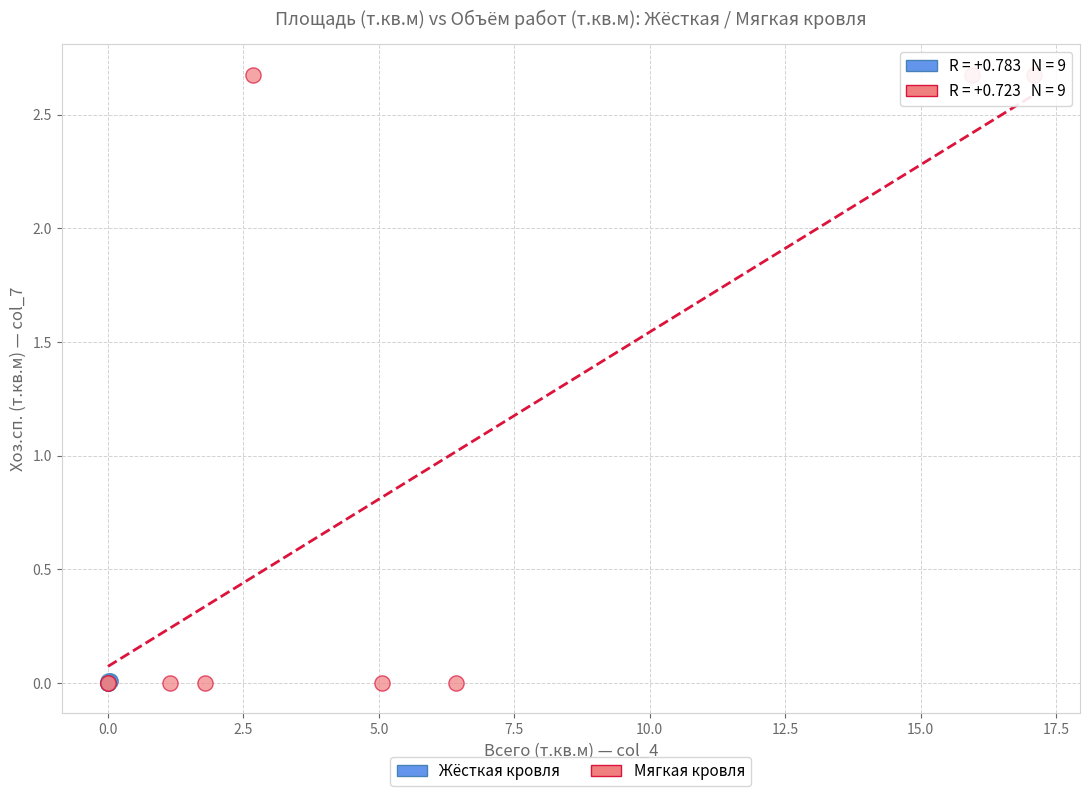

Which series reaches the maximum Y coordinate?

Мягкая кровля